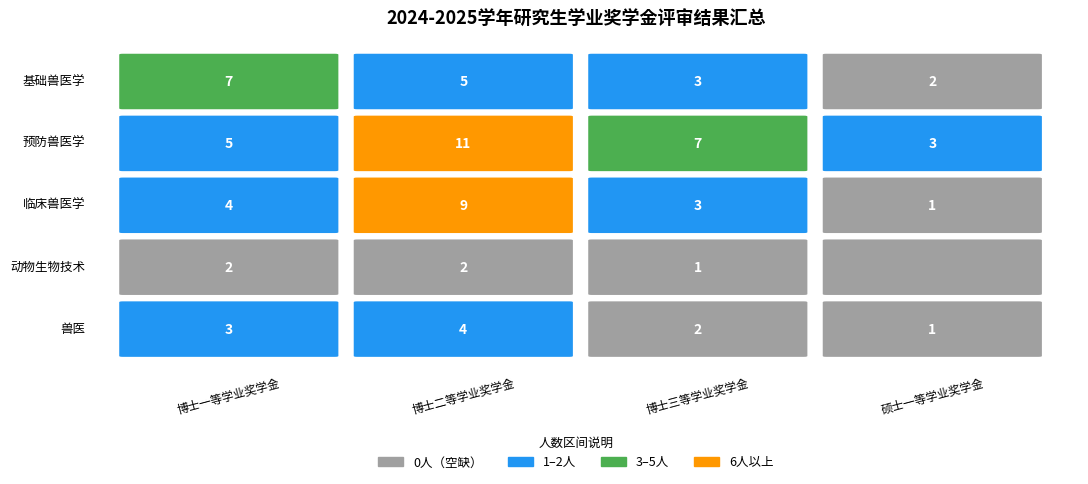

Which series has the largest total across all categories?

预防兽医学